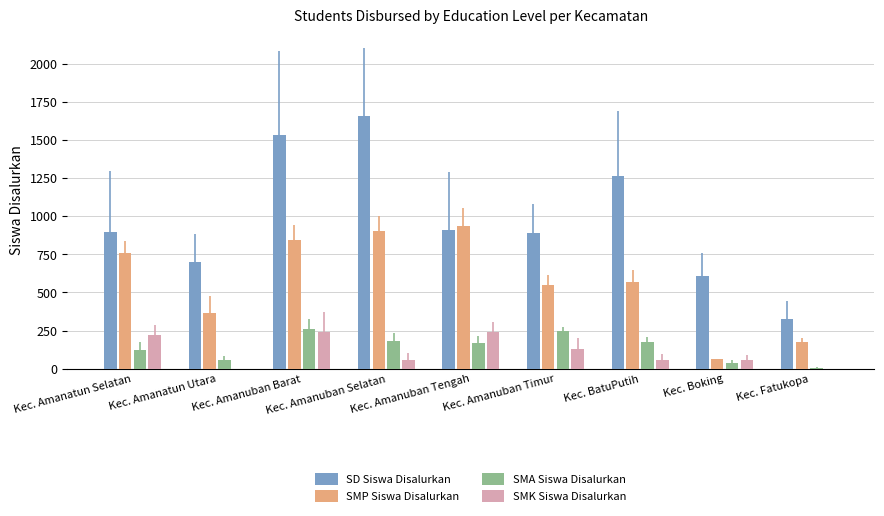

Is it true that SMP Siswa Disalurkan equals 368 at Kec. Amanatun Utara?

True